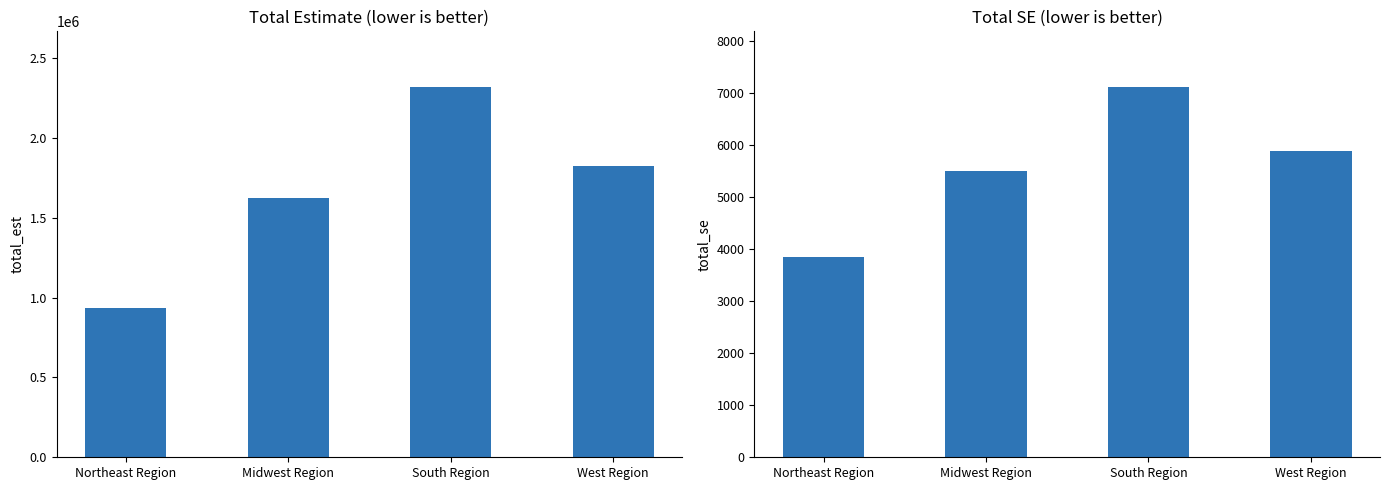

Is the value of total_est at Northeast Region greater than the value of total_se at West Region?

Yes